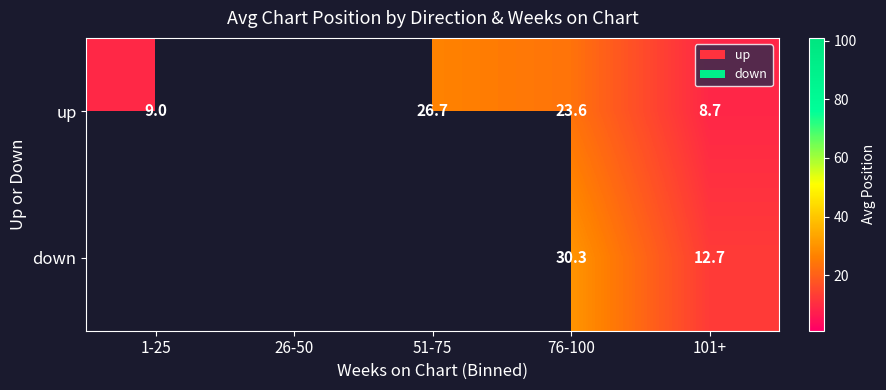

What is the difference between the highest and lowest values at 76-100?

6.7